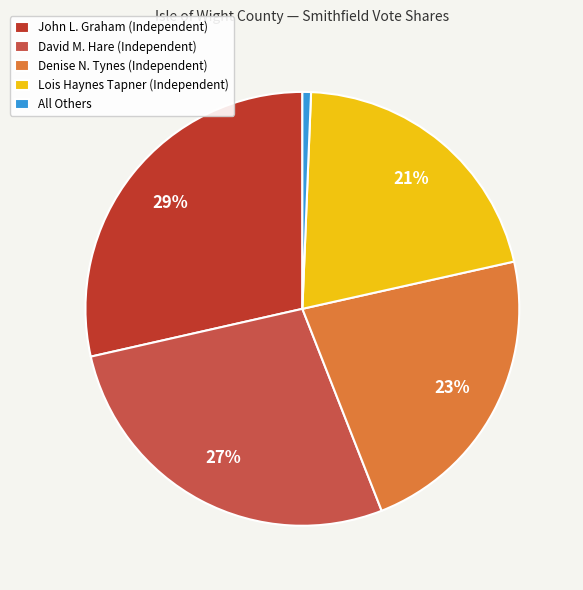

Is it true that John L. Graham is 34% of the pie?

False